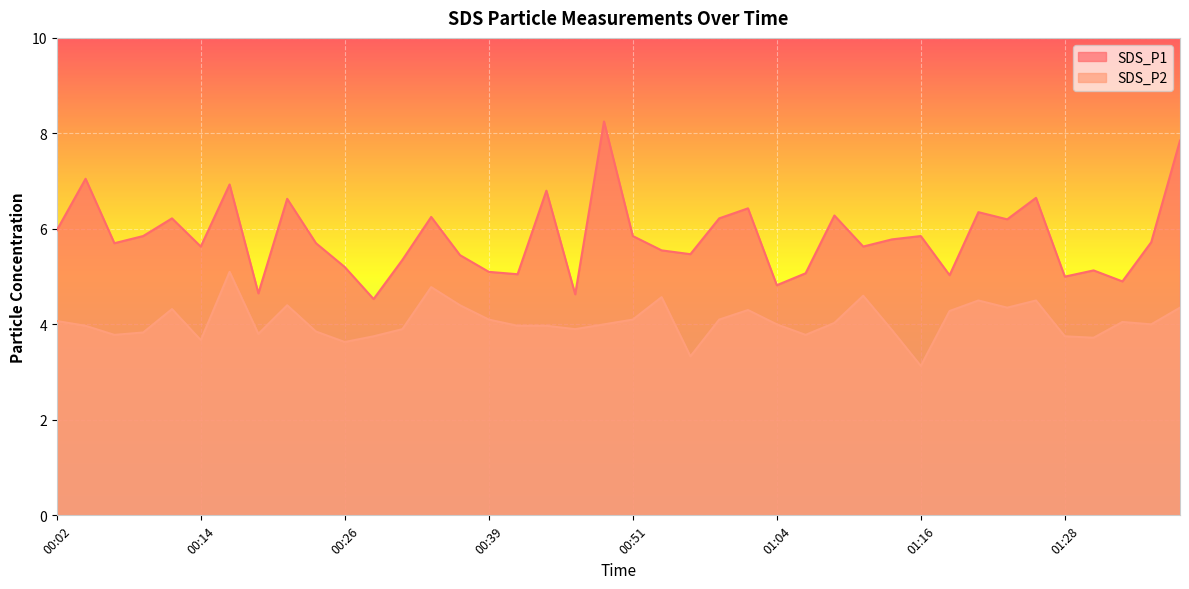

Reading left to right, transcribe all the data shown in this chart.

SDS_P1: 00:02=6.0	00:04=7.0	00:07=5.7	00:09=5.8	00:12=6.2	00:14=5.6	00:17=6.9	00:19=4.7	00:21=6.6	00:24=5.7	00:26=5.2	00:29=4.5	00:31=5.3	00:34=6.2	00:36=5.5	00:39=5.1	00:41=5.0	00:44=6.8	00:46=4.6	00:48=8.2	00:51=5.8	00:53=5.5	00:56=5.5	00:59=6.2	01:01=6.4	01:04=4.8	01:06=5.1	01:09=6.3	01:11=5.6	01:14=5.8	01:16=5.8	01:18=5.0	01:21=6.3	01:23=6.2	01:26=6.7	01:28=5.0	01:31=5.1	01:33=4.9	01:36=5.7	01:38=7.8
SDS_P2: 00:02=4.1	00:04=4.0	00:07=3.8	00:09=3.8	00:12=4.3	00:14=3.7	00:17=5.1	00:19=3.8	00:21=4.4	00:24=3.9	00:26=3.6	00:29=3.8	00:31=3.9	00:34=4.8	00:36=4.4	00:39=4.1	00:41=4.0	00:44=4.0	00:46=3.9	00:48=4.0	00:51=4.1	00:53=4.6	00:56=3.3	00:59=4.1	01:01=4.3	01:04=4.0	01:06=3.8	01:09=4.0	01:11=4.6	01:14=3.9	01:16=3.1	01:18=4.3	01:21=4.5	01:23=4.3	01:26=4.5	01:28=3.8	01:31=3.7	01:33=4.0	01:36=4.0	01:38=4.3